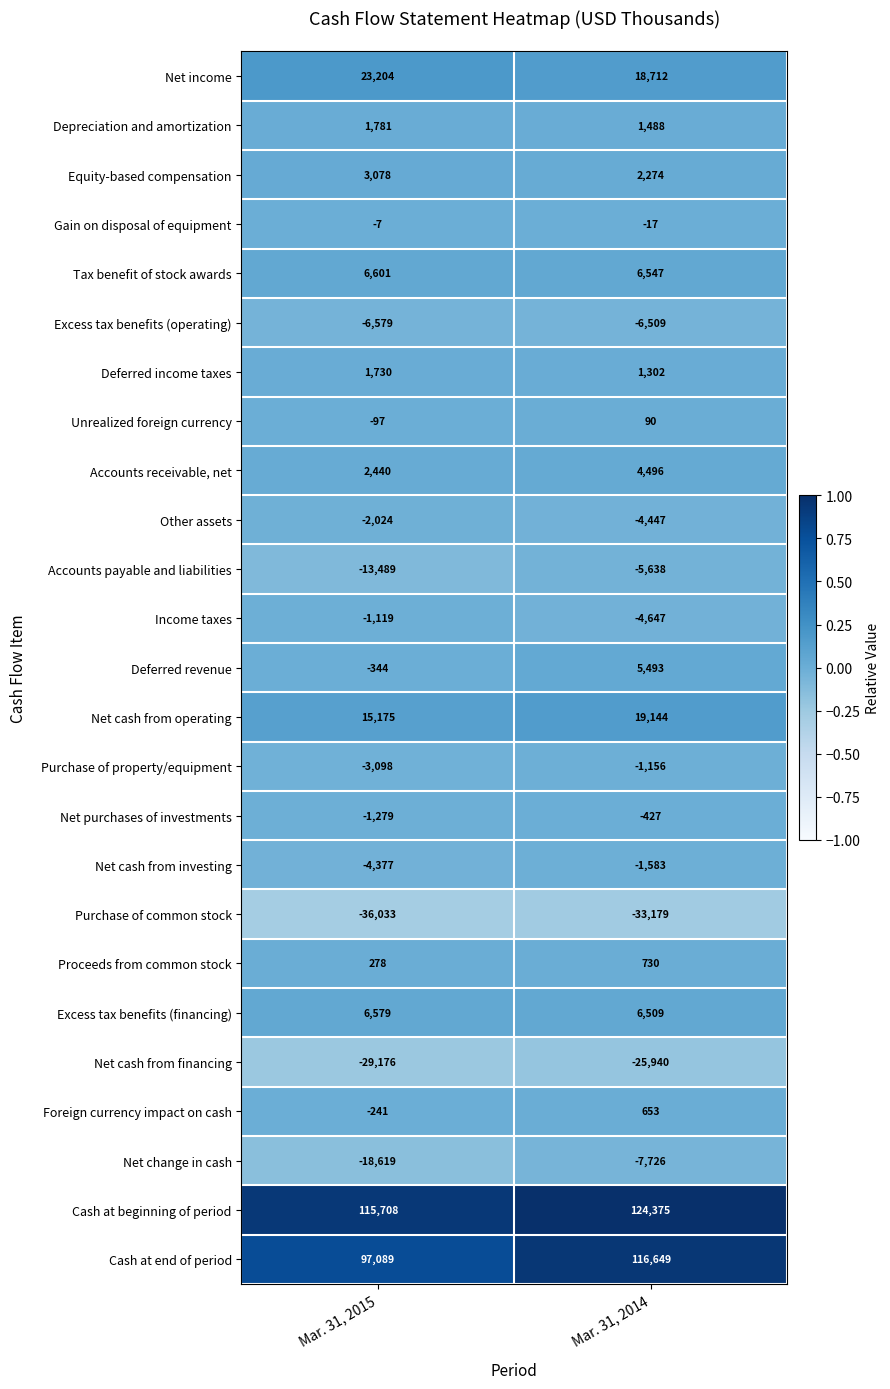

Between Mar. 31, 2015 and Mar. 31, 2014, which series saw the biggest shift?

Cash at end of period